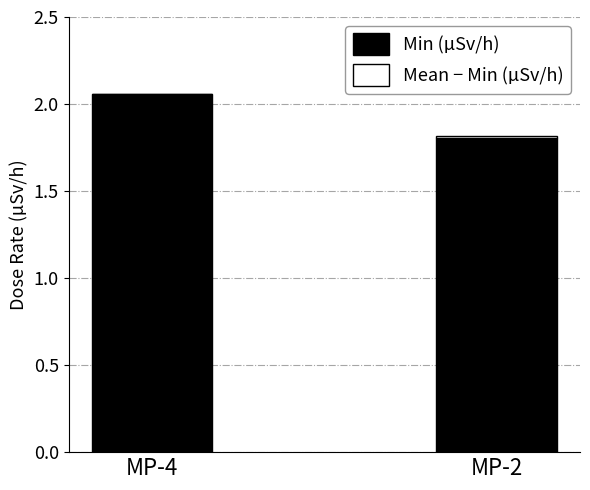

Which category has the highest value in the Min (µSv/h) series?

MP-4